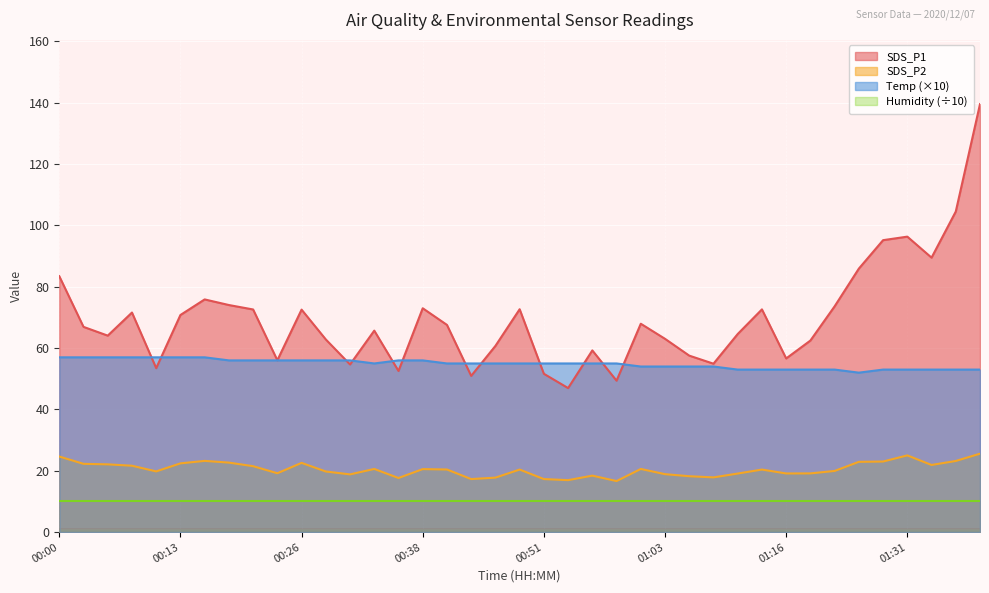

How many categories are shown in the chart?

39